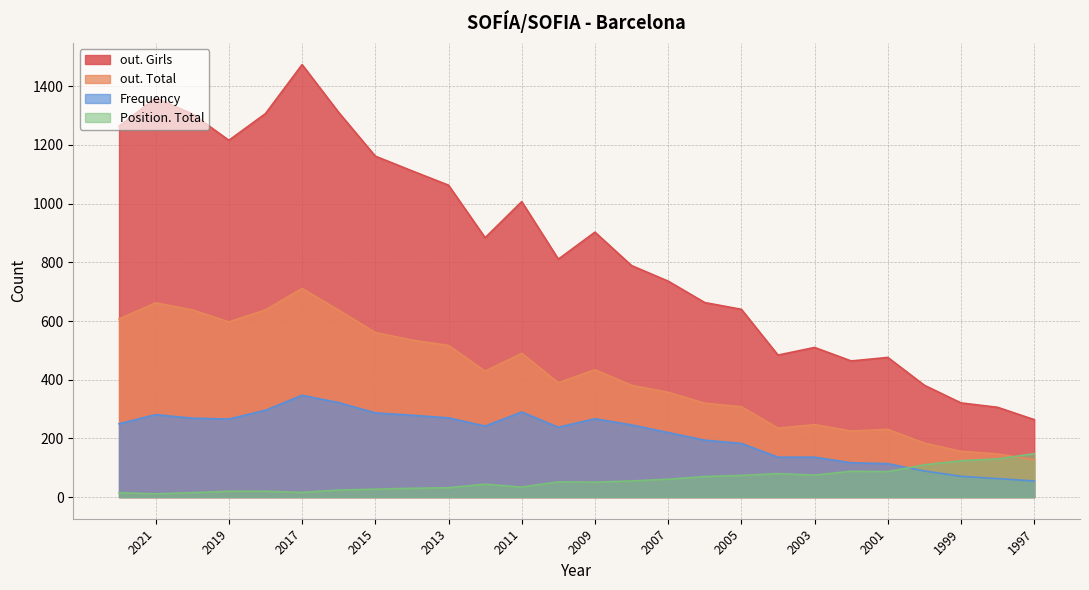

True or false: out. Girls and out. Total intersect in this chart.

False